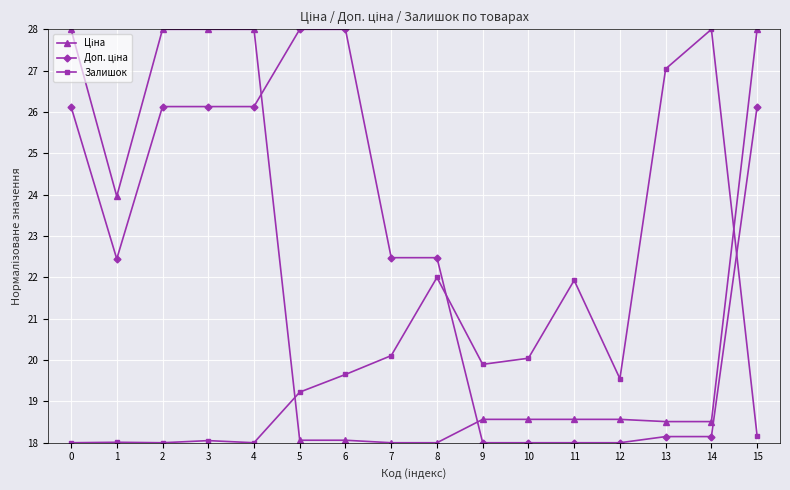

True or false: Залишок has a value of 27.0 at 13.

True